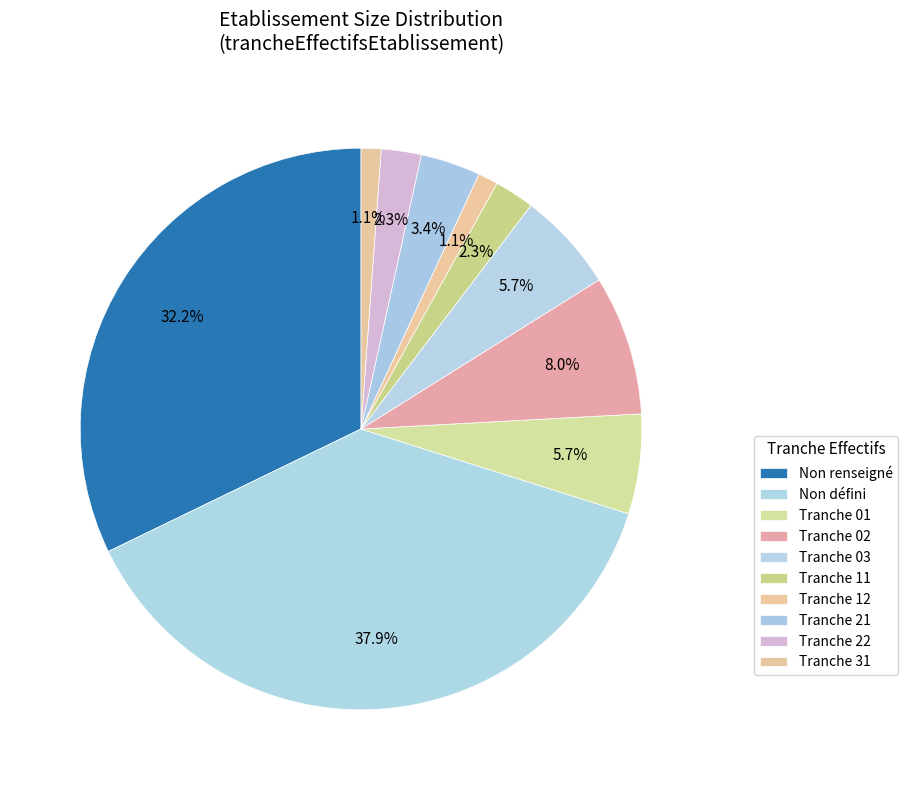

Count the number of slices in the pie.

10